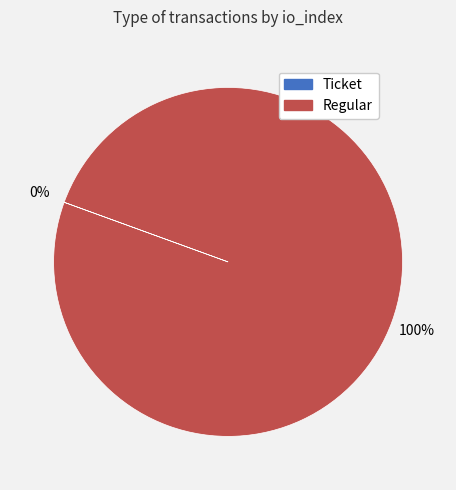

Does any single category account for the majority?

Yes